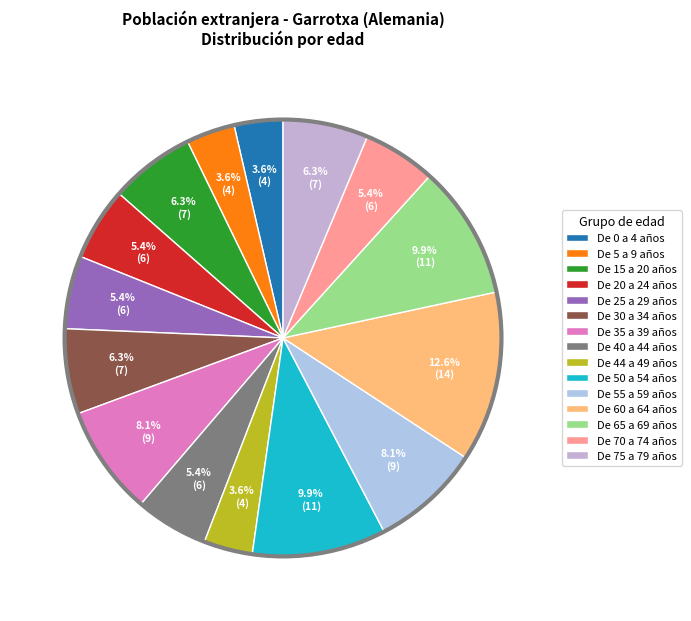

How many segments does this pie chart have?

15